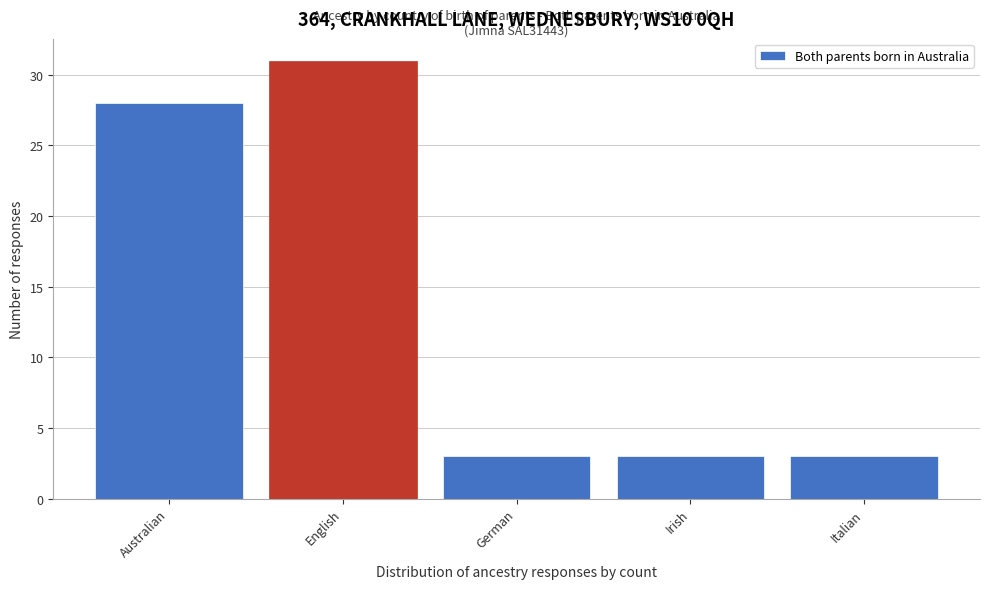

Reading right to left, list all the values displayed in this chart.

Italian=3	Irish=3	German=3	English=31	Australian=28